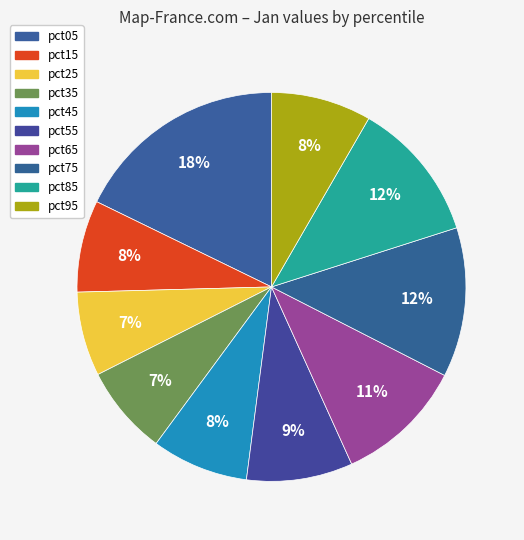

To the nearest percent, what portion does pct05 represent?

18%